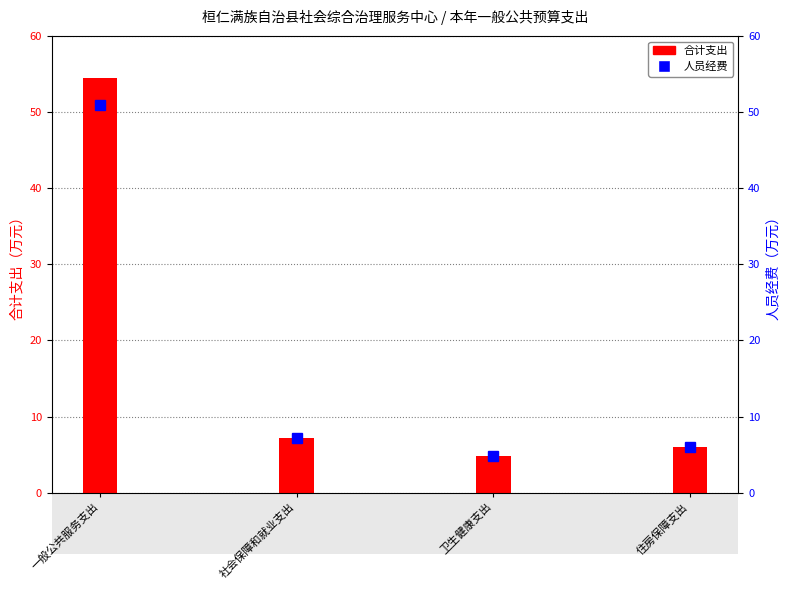

Is the value of 合计 at 一般公共服务支出 greater than the value of 人员经费 at 一般公共服务支出?

Yes